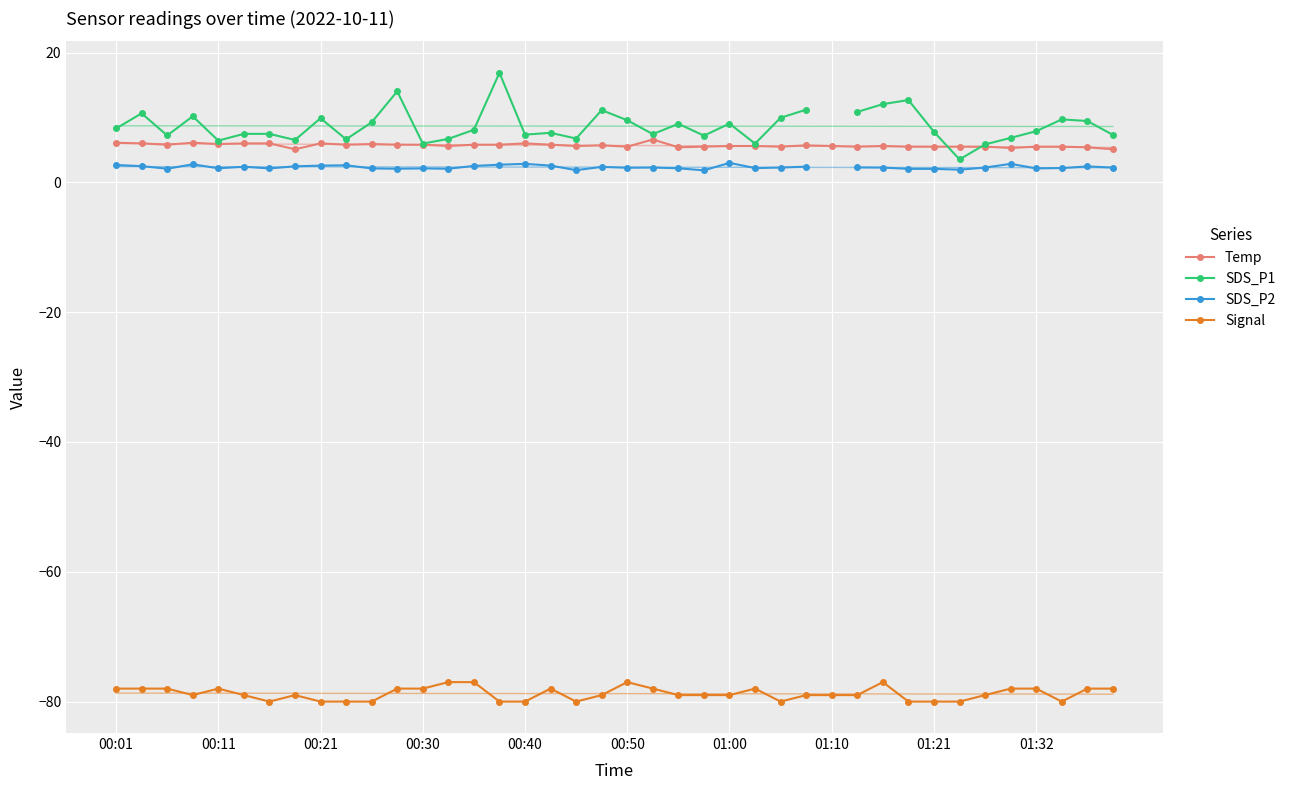

Rank the series by their maximum value, from lowest to highest.

Signal, SDS_P2, Temp, SDS_P1